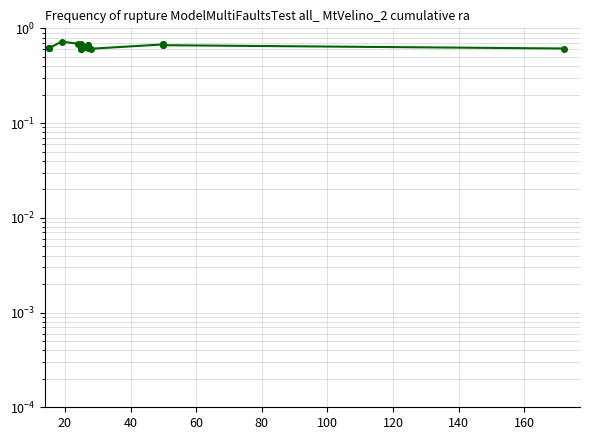

What is the greatest value displayed?

0.7